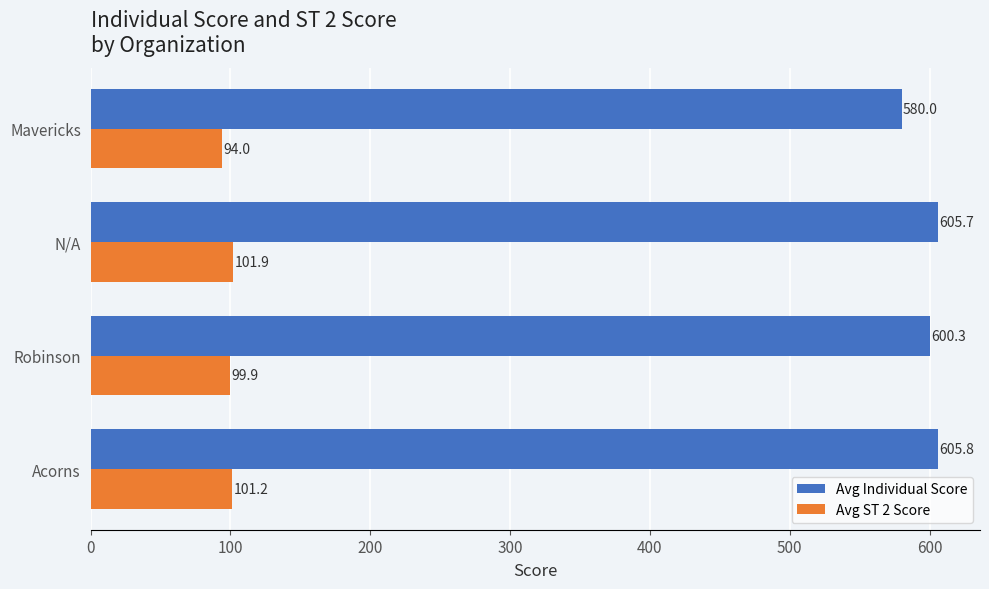

What is the average value of the Avg ST 2 Score series?

99.3